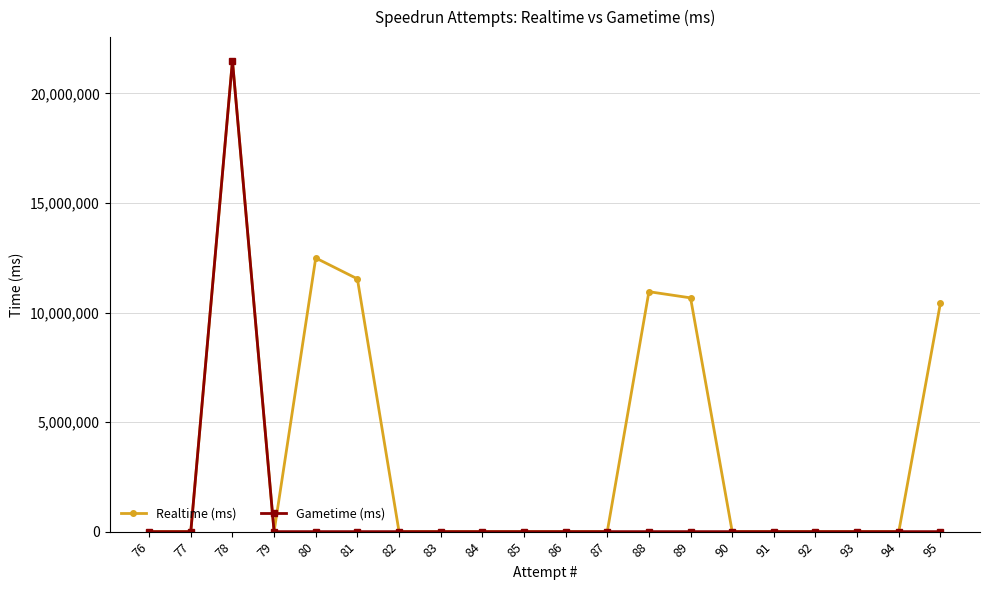

The value of Gametime (ms) at 83 is 0. True or false?

True